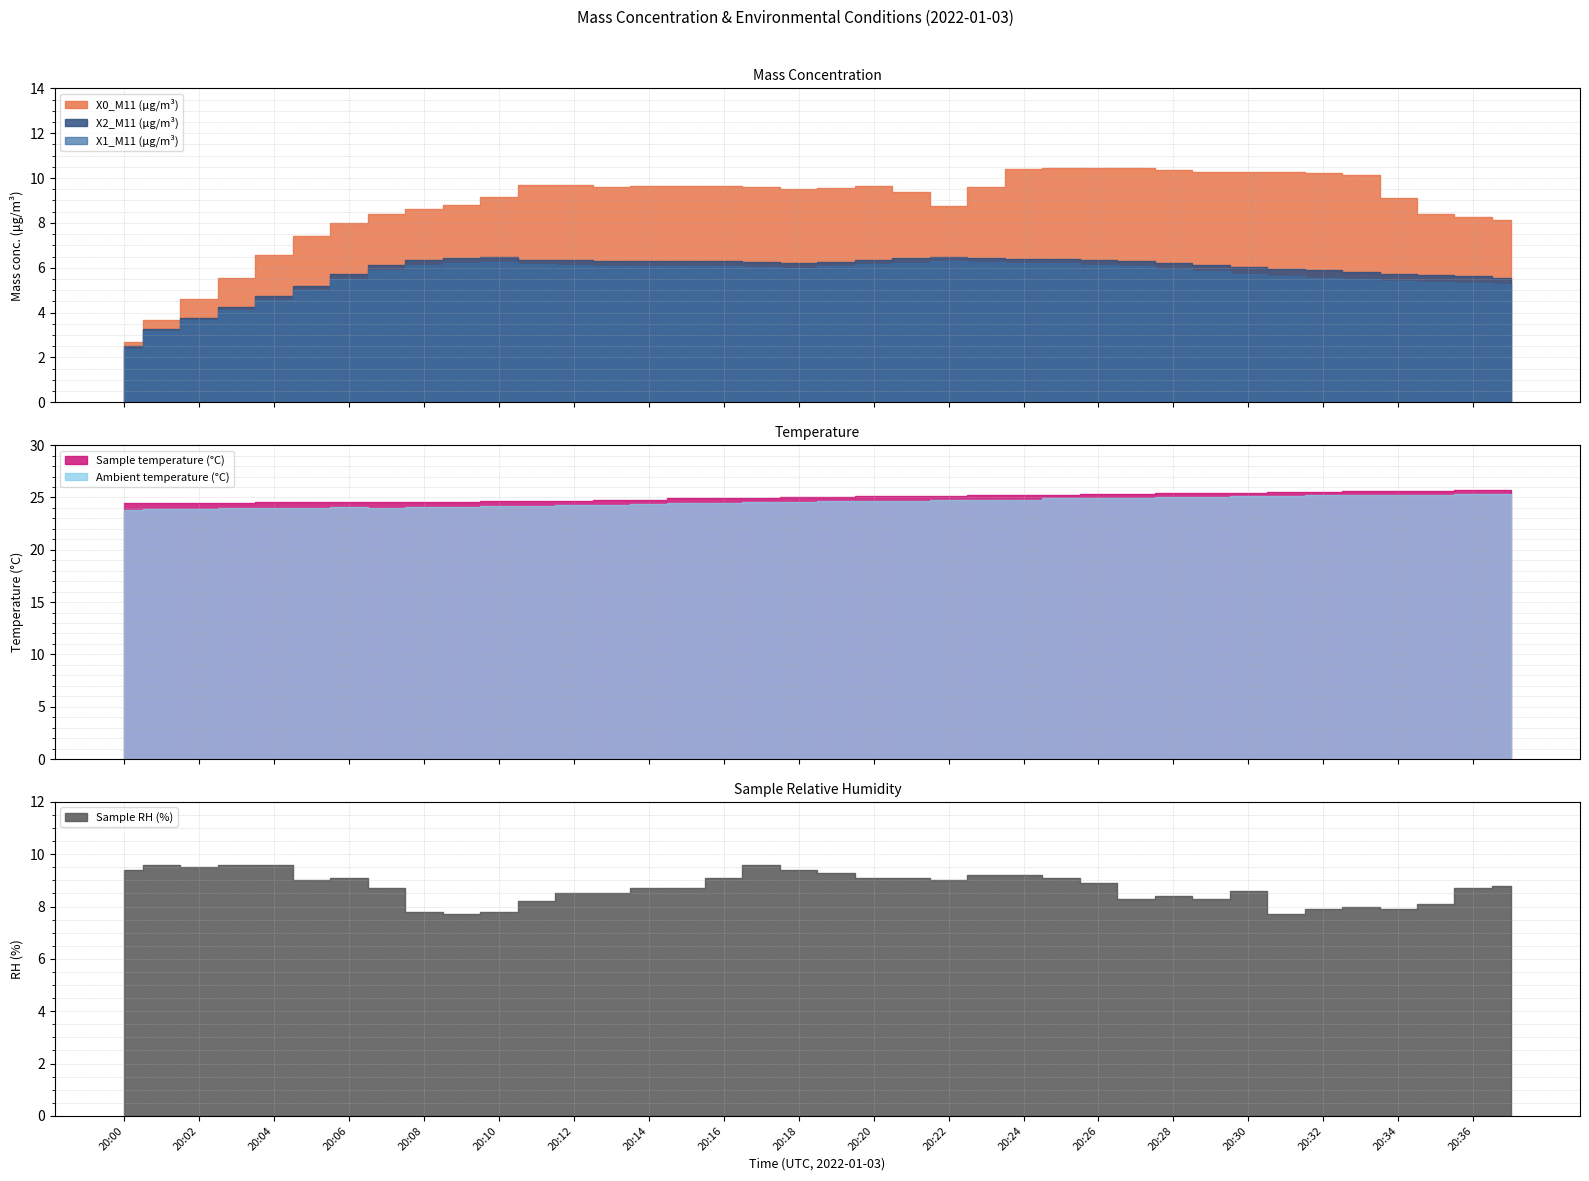

At which label is Ambient temperature (°C) closest to 24?

20:03